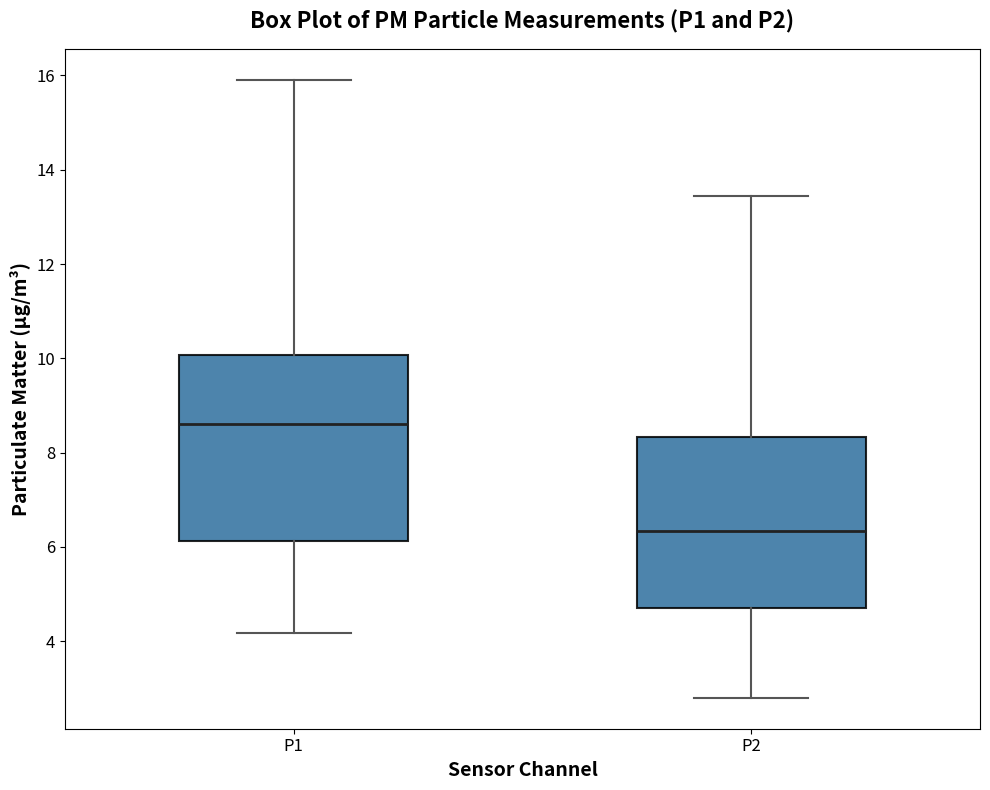

Where does the lower whisker of the box for P1 end on the y-axis? The values are not printed on the chart, so give them approximately, as read against the axis.

4.2